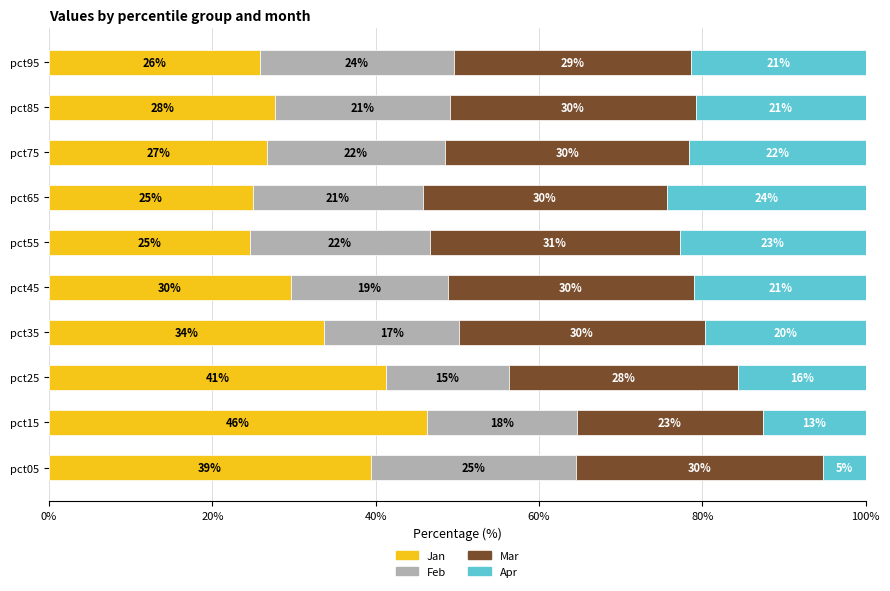

What is the minimum value for Jan?

24.6